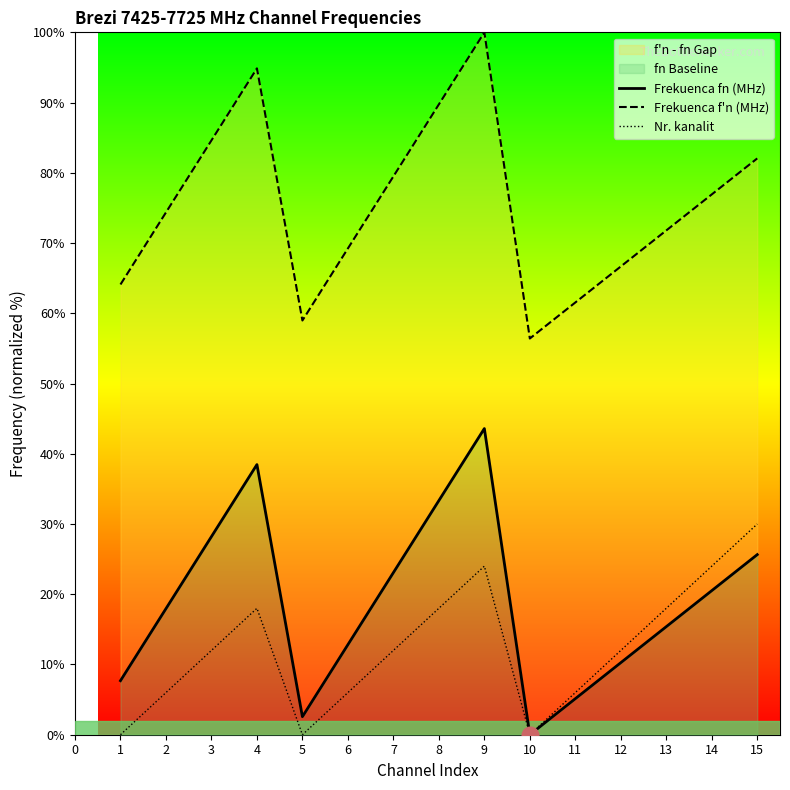

How many data points does each series have?

15